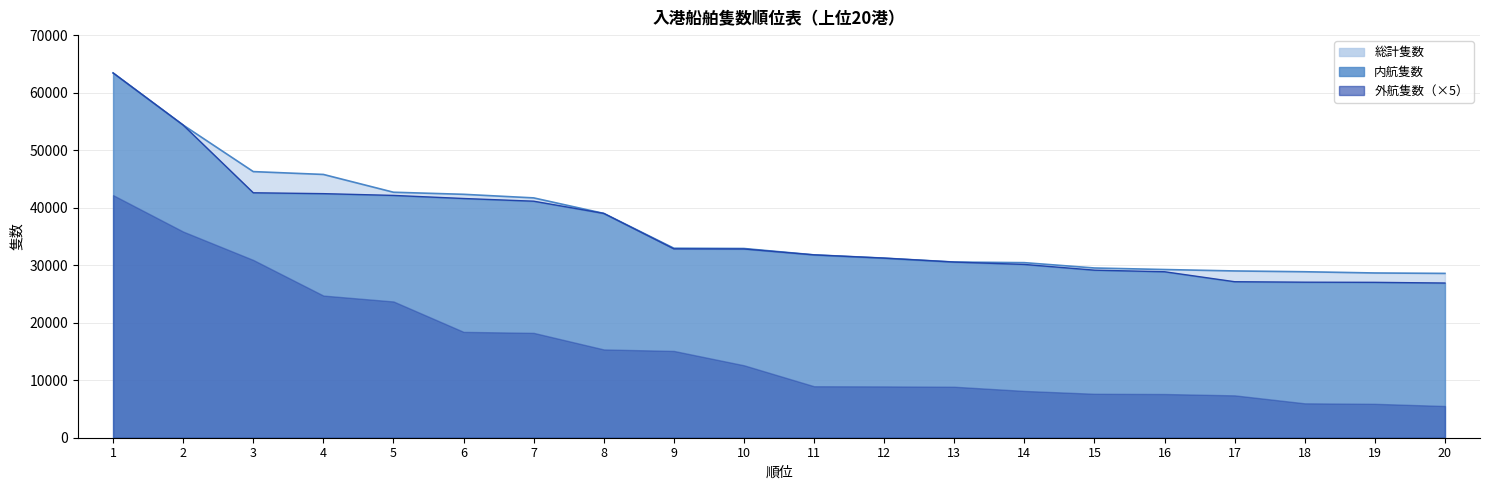

What is the greatest value displayed?

63423